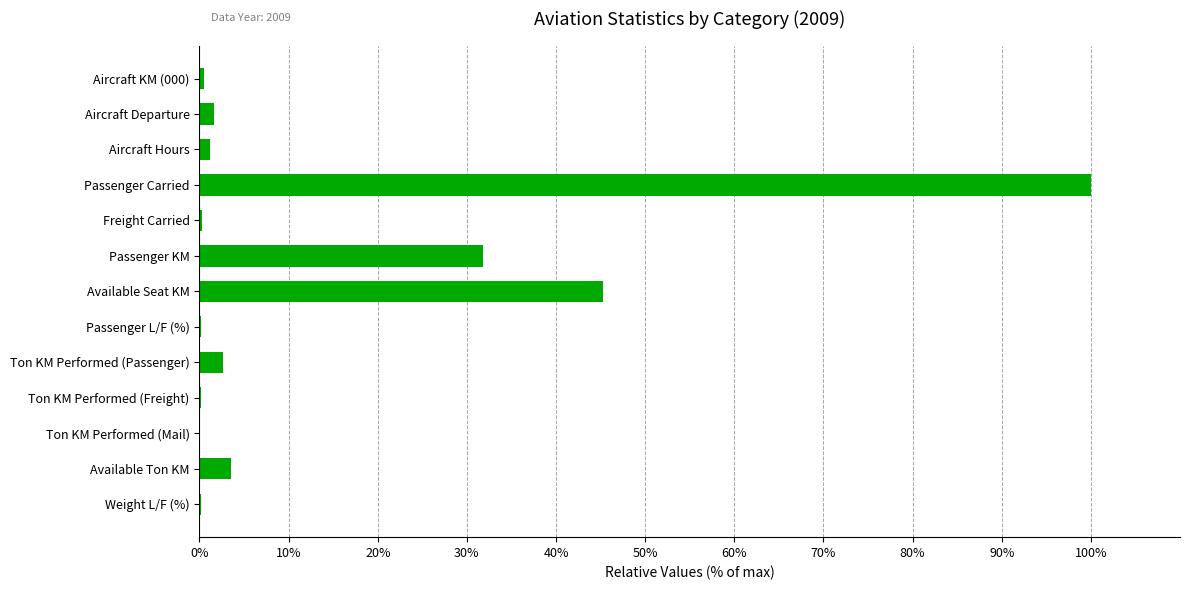

At which label is the value closest to 50?

Available Seat KM